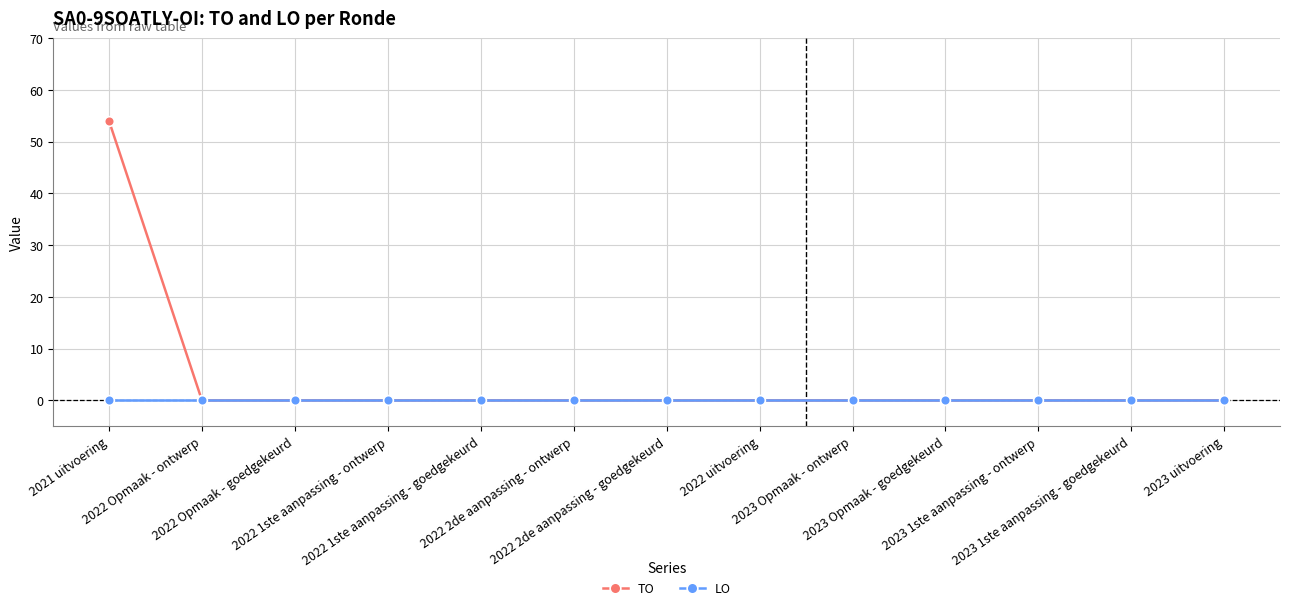

Reading left to right, extract all data points from this chart.

TO: 2021 uitvoering=54	2022 Opmaak - ontwerp=0	2022 Opmaak - goedgekeurd=0	2022 1ste aanpassing - ontwerp=0	2022 1ste aanpassing - goedgekeurd=0	2022 2de aanpassing - ontwerp=0	2022 2de aanpassing - goedgekeurd=0	2022 uitvoering=0	2023 Opmaak - ontwerp=0	2023 Opmaak - goedgekeurd=0	2023 1ste aanpassing - ontwerp=0	2023 1ste aanpassing - goedgekeurd=0	2023 uitvoering=0
LO: 2021 uitvoering=0	2022 Opmaak - ontwerp=0	2022 Opmaak - goedgekeurd=0	2022 1ste aanpassing - ontwerp=0	2022 1ste aanpassing - goedgekeurd=0	2022 2de aanpassing - ontwerp=0	2022 2de aanpassing - goedgekeurd=0	2022 uitvoering=0	2023 Opmaak - ontwerp=0	2023 Opmaak - goedgekeurd=0	2023 1ste aanpassing - ontwerp=0	2023 1ste aanpassing - goedgekeurd=0	2023 uitvoering=0